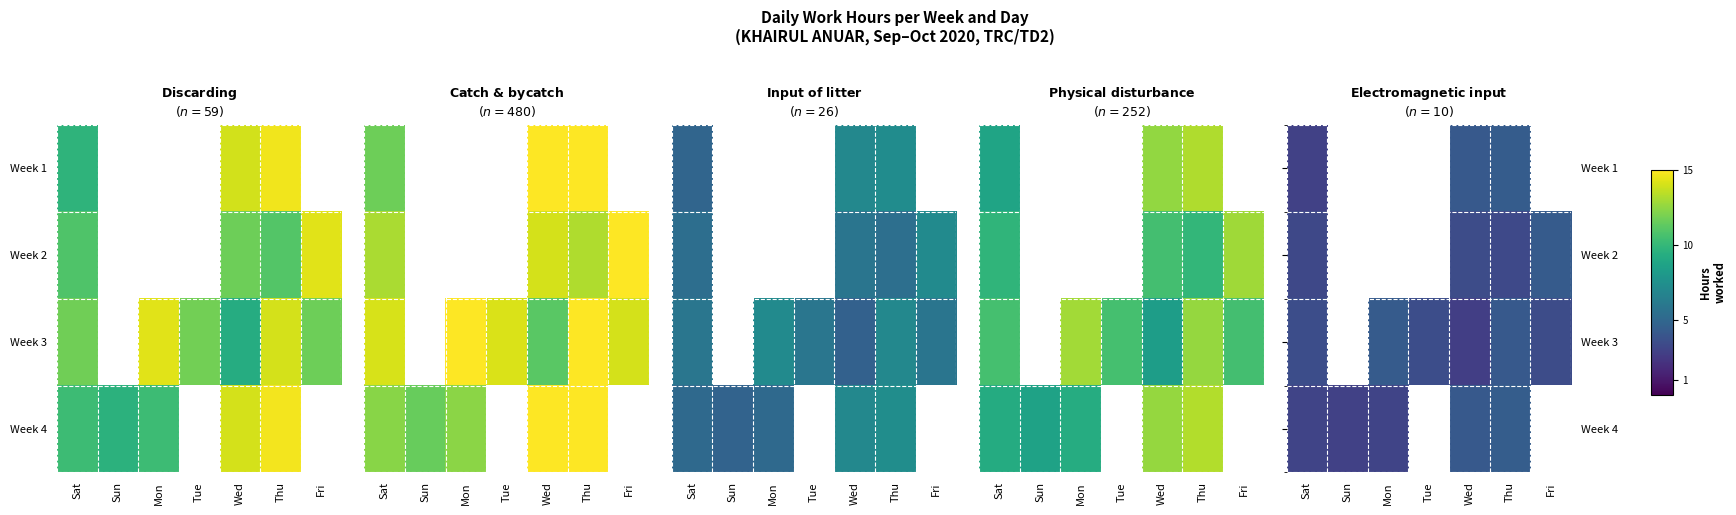

The Week 2 series shows 4.8 at Thu. True or false?

False